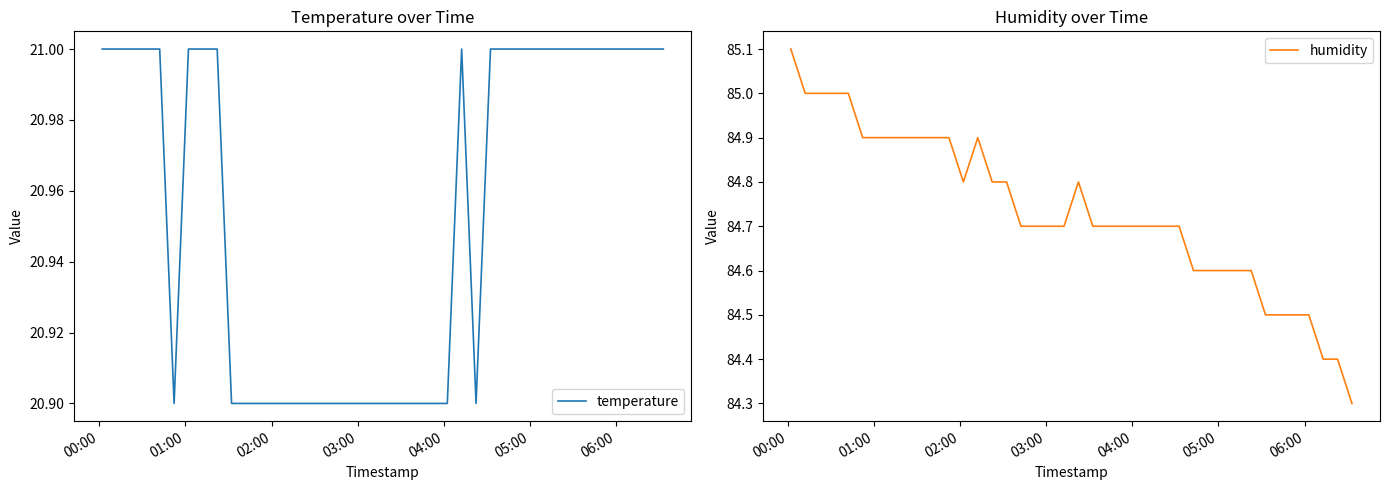

What is the minimum value for temperature?

20.9